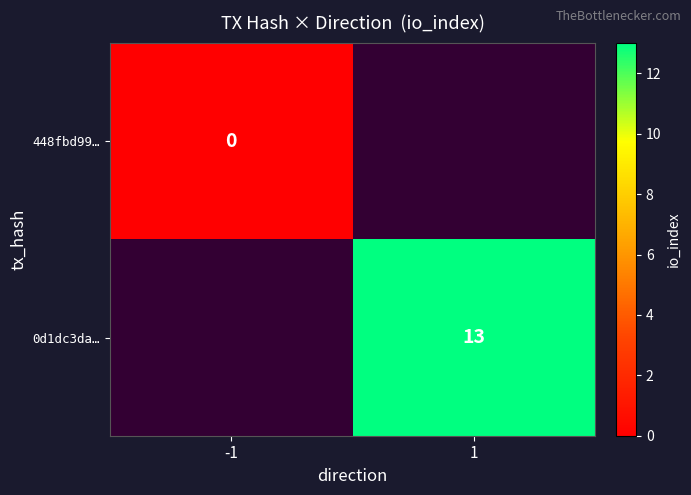

Is it true that 0d1dc3da… equals 7 at 1?

False